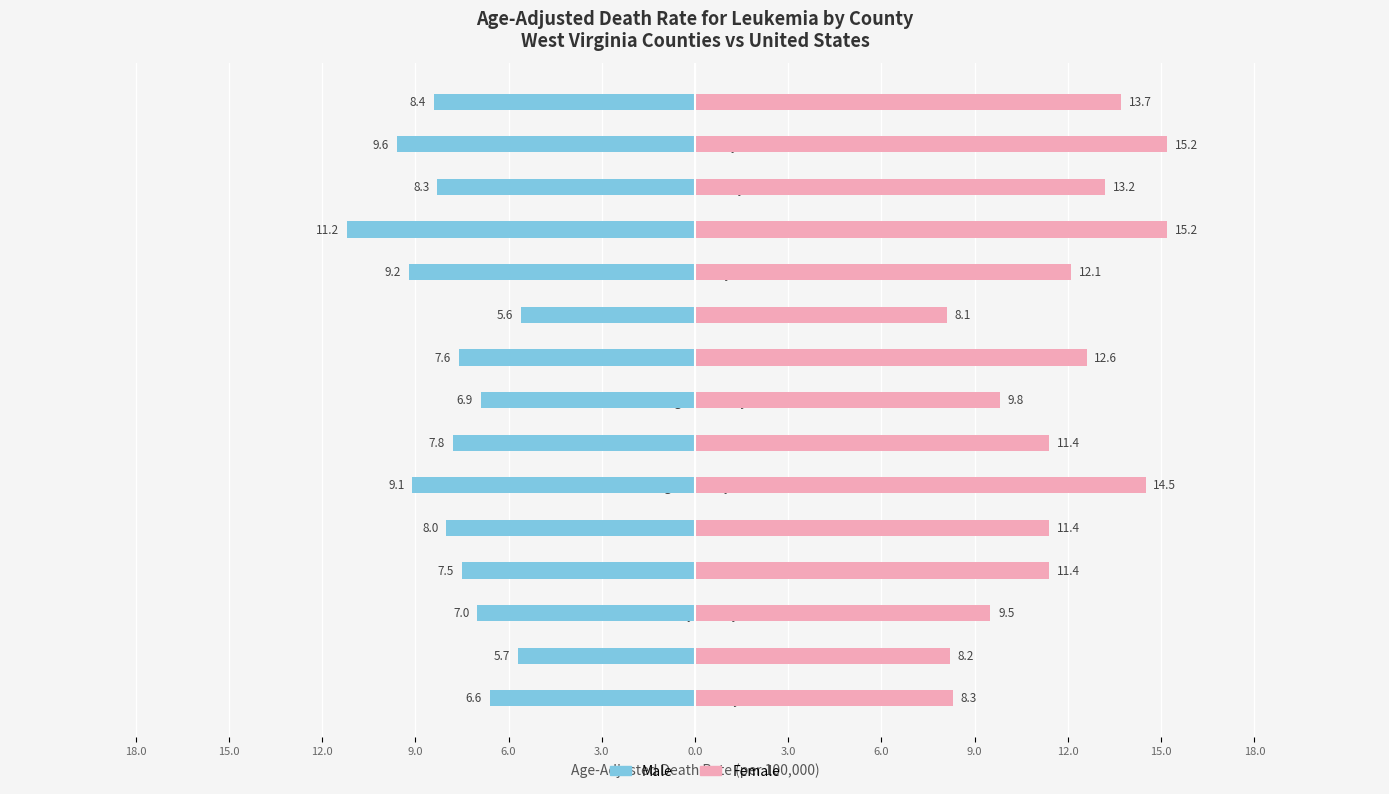

At how many categories does at least one series exceed 12?

7